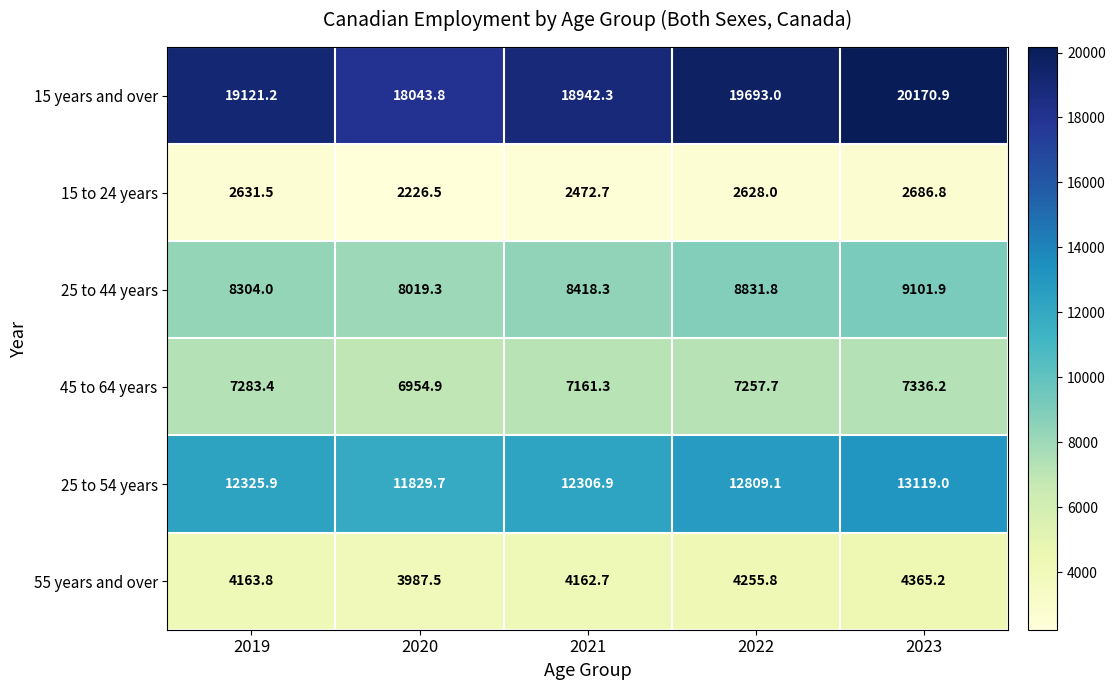

Reading left to right, list all the values displayed in this chart.

15 years and over: 2019=19121.2	2020=18043.8	2021=18942.3	2022=19693.0	2023=20170.9
15 to 24 years: 2019=2631.5	2020=2226.5	2021=2472.7	2022=2628.0	2023=2686.8
25 to 44 years: 2019=8304.0	2020=8019.3	2021=8418.3	2022=8831.8	2023=9101.9
45 to 64 years: 2019=7283.4	2020=6954.9	2021=7161.3	2022=7257.7	2023=7336.2
25 to 54 years: 2019=12325.9	2020=11829.7	2021=12306.9	2022=12809.1	2023=13119.0
55 years and over: 2019=4163.8	2020=3987.5	2021=4162.7	2022=4255.8	2023=4365.2